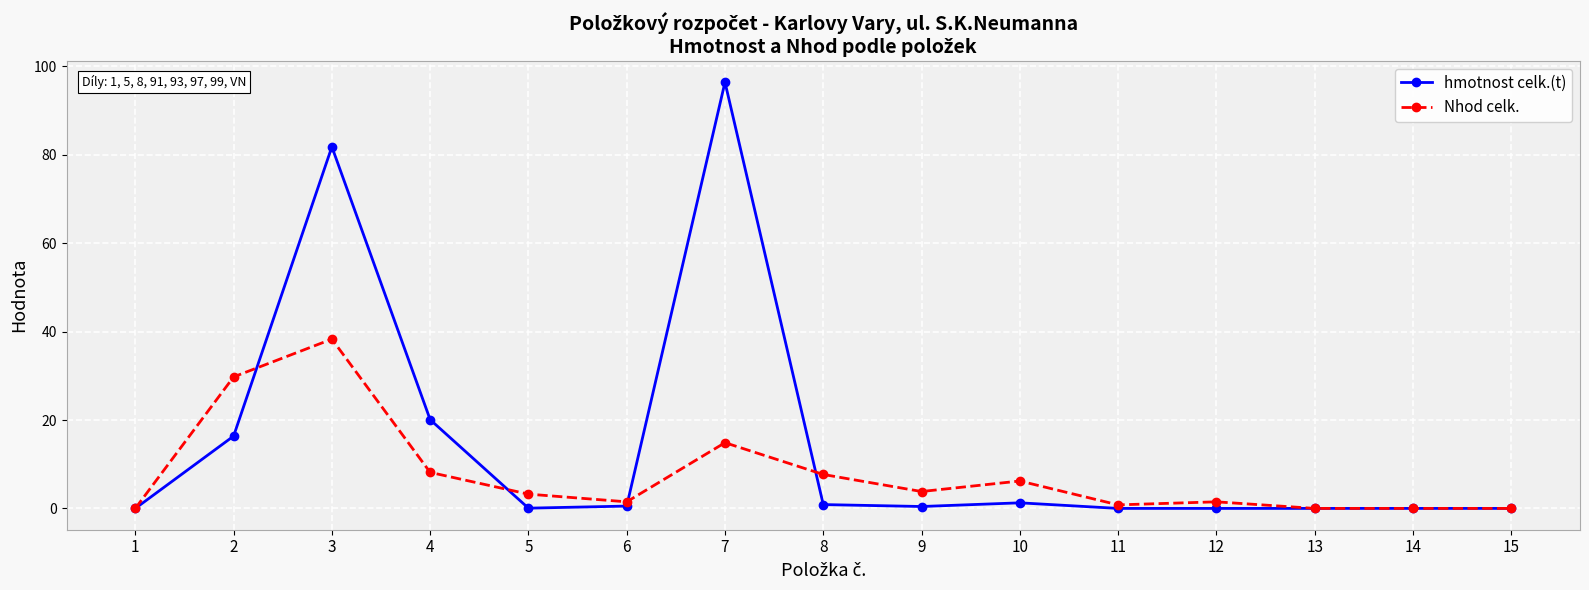

What is the greatest value displayed?

96.4